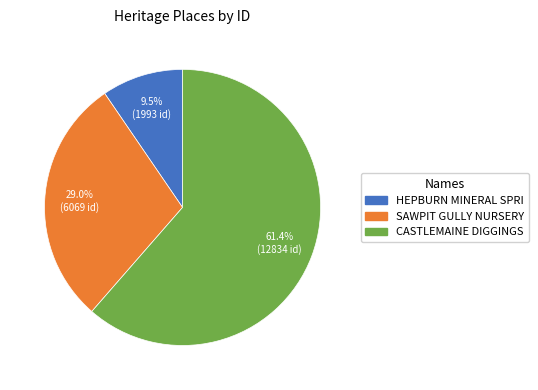

To the nearest percent, what is the difference between the largest and smallest slice percentages?

52%